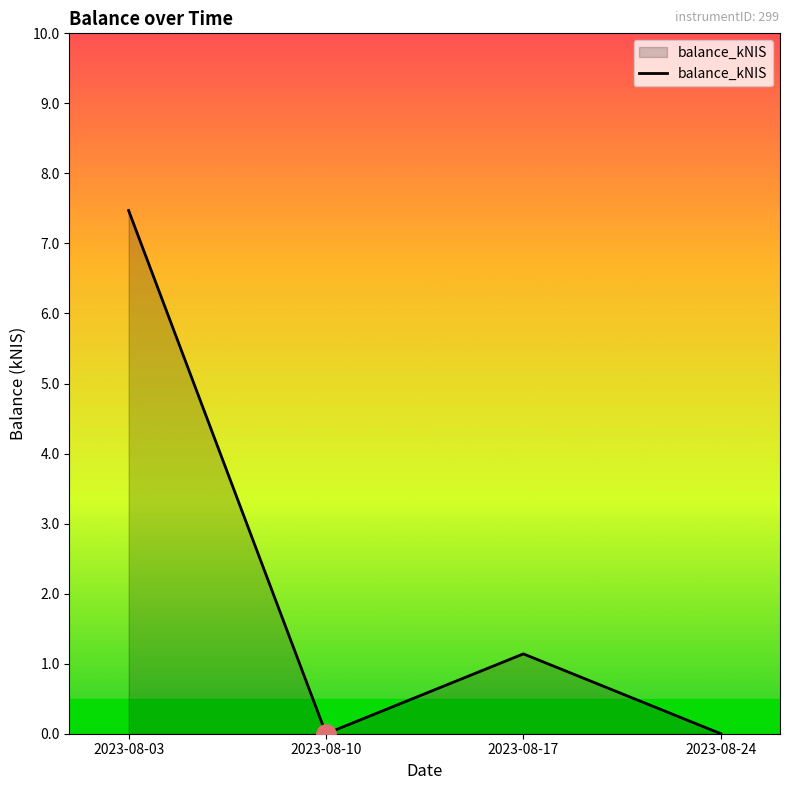

What is the average value?

2.2